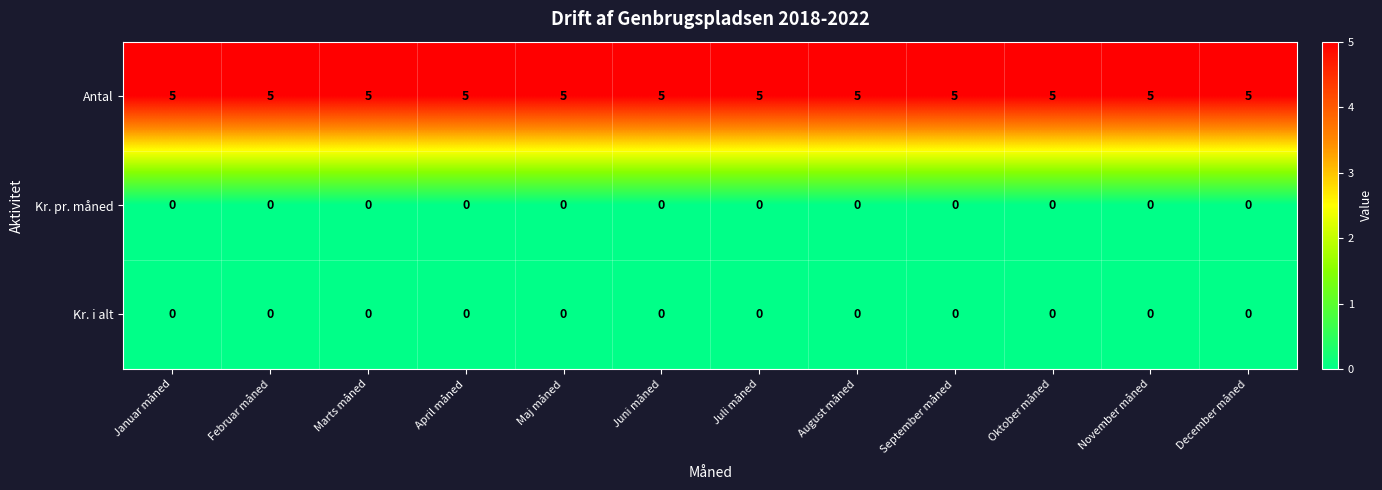

At how many categories does at least one series exceed 0?

12